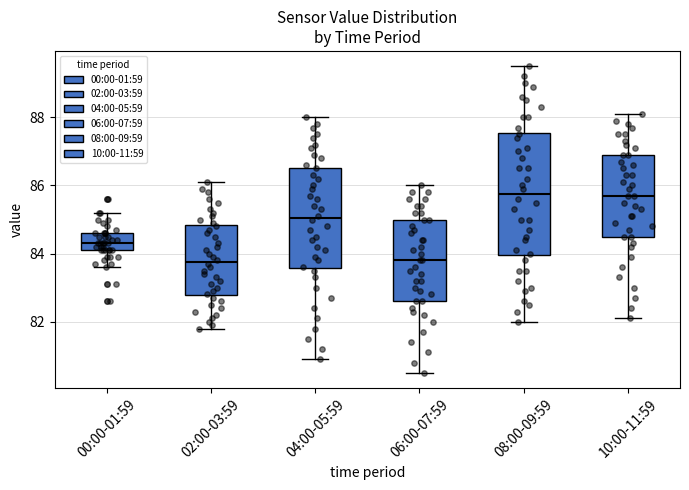

Where does the upper whisker of the box for 04:00-05:59 end on the y-axis? The values are not printed on the chart, so give them approximately, as read against the axis.

88.0